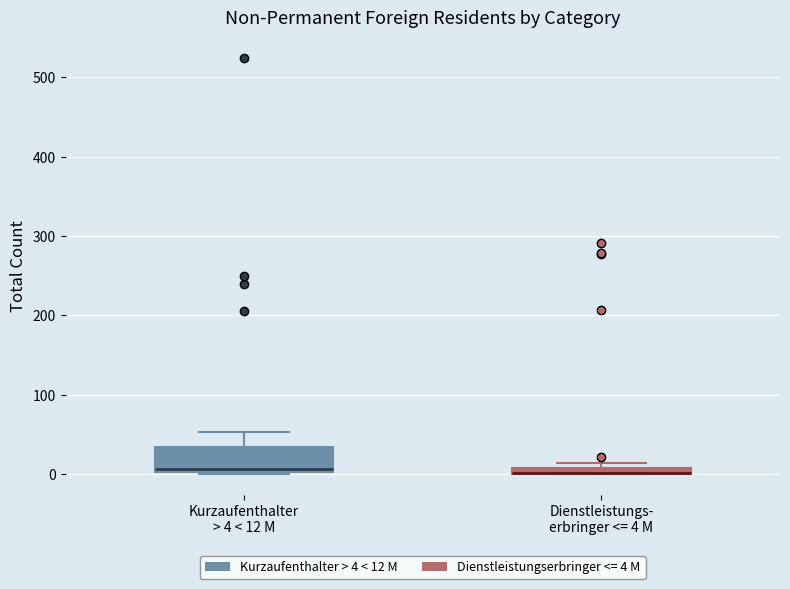

Comparing the boxes themselves (not the whiskers), which one is the tallest?

Kurzaufenthalter > 4 < 12 M